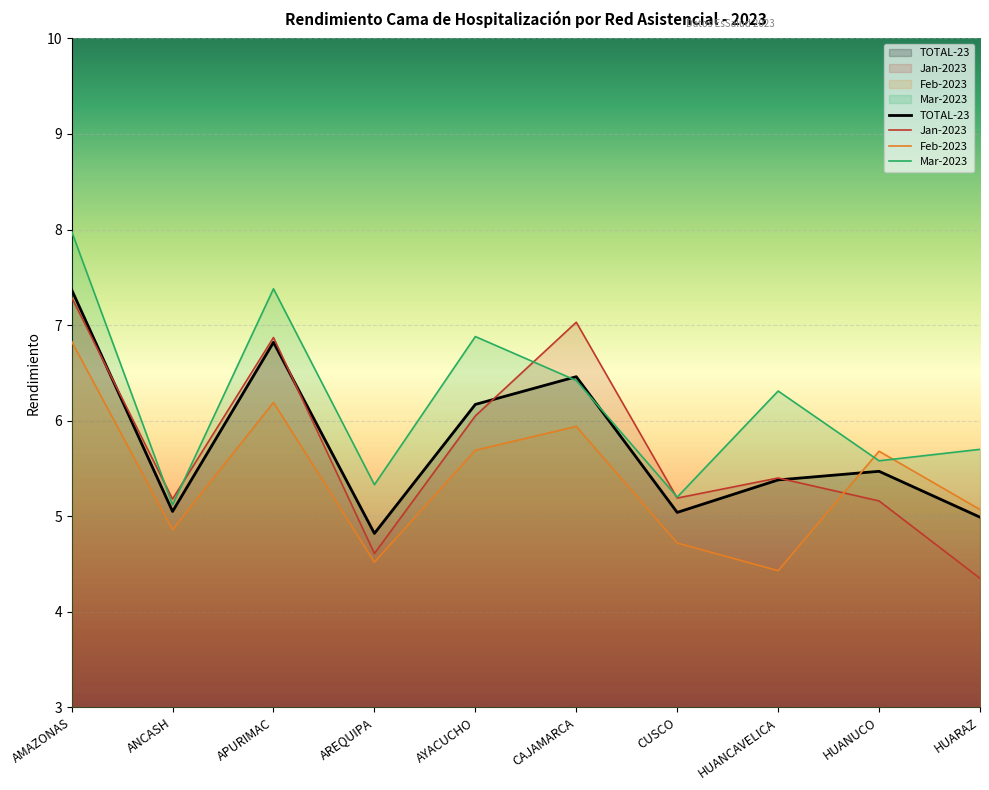

In TOTAL-23, how many points are higher than both neighbors (excluding endpoints)?

3